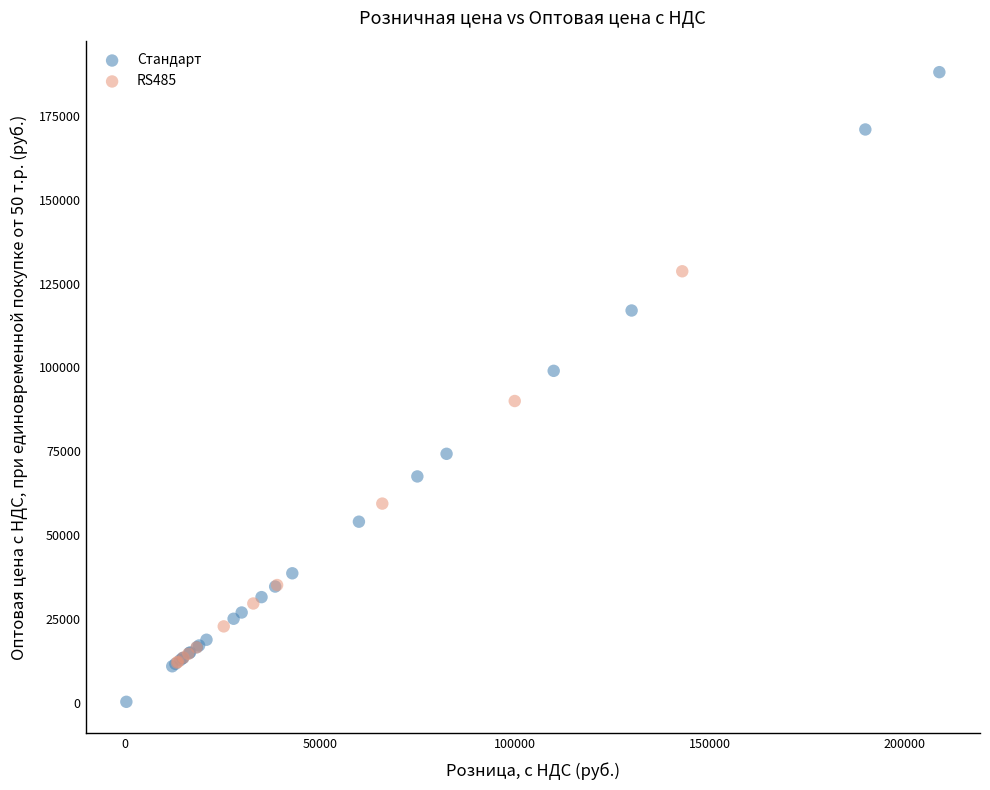

Which series contains the lowest Y value?

Стандарт